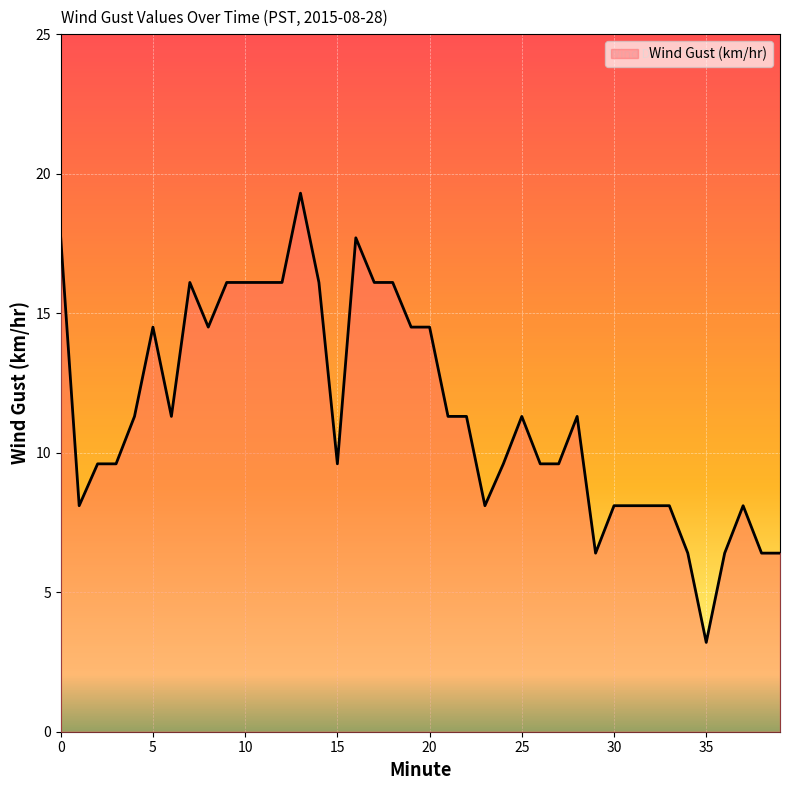

What is the minimum value shown in the chart?

3.2